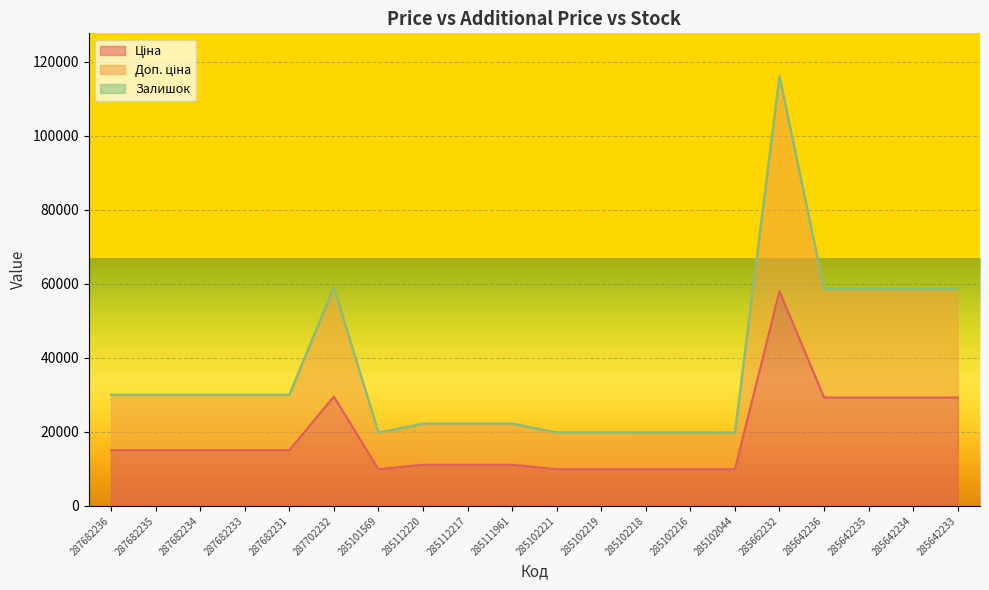

True or false: Доп. ціна and Ціна cross at least once.

False